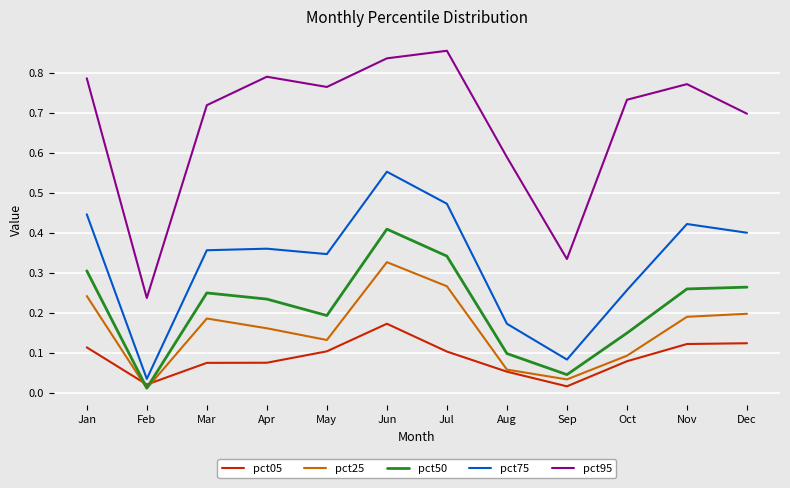

Rank the series by their maximum value, from highest to lowest.

pct95, pct75, pct50, pct25, pct05